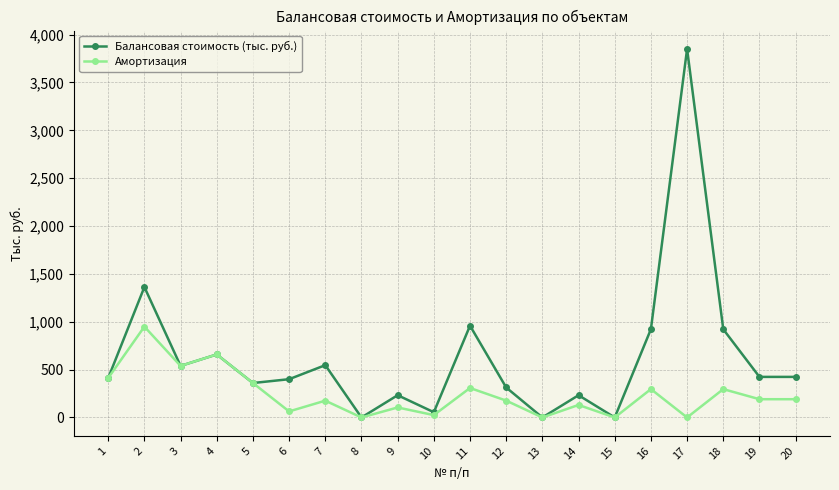

Rank the series by their maximum value, from highest to lowest.

Балансовая стоимость (тыс. руб.), Амортизация